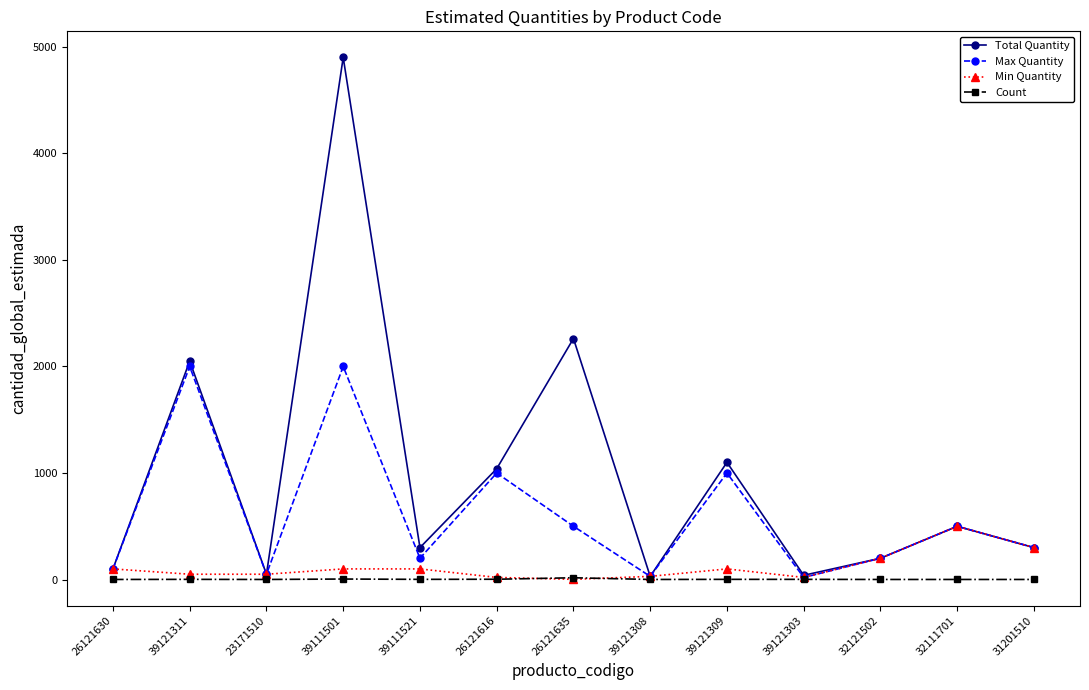

The value of Total Quantity at 39111521 is 300. True or false?

True